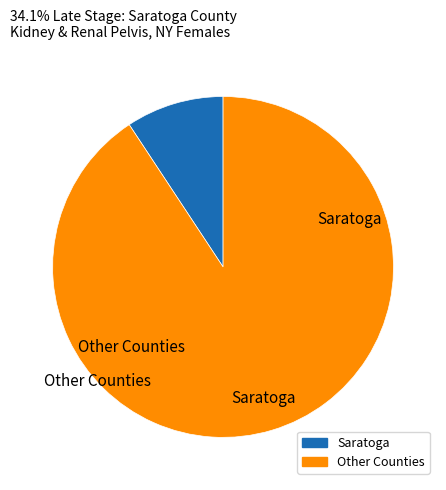

Does any single category account for the majority?

Yes